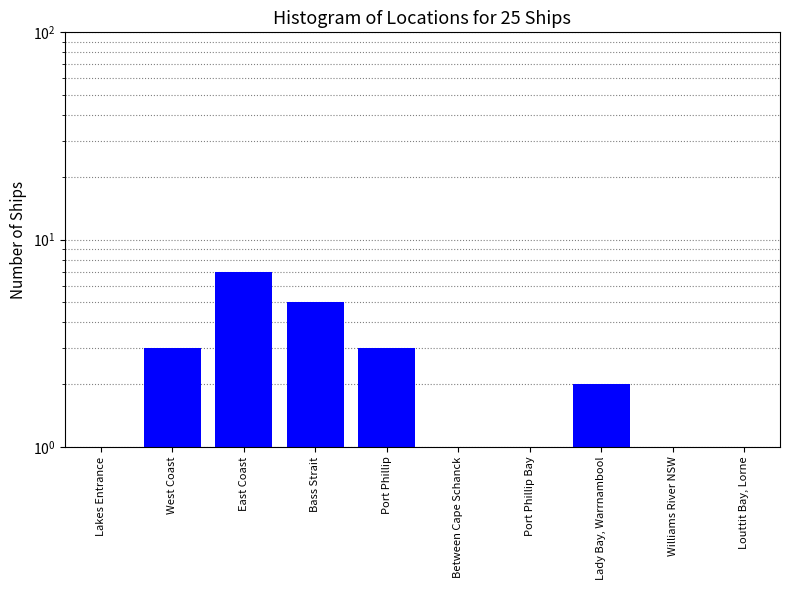

What is the sum of the values at Bass Strait and Lakes Entrance?

6